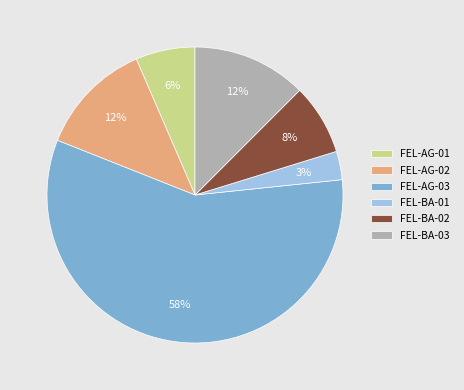

Which slice is the largest?

FEL-AG-03